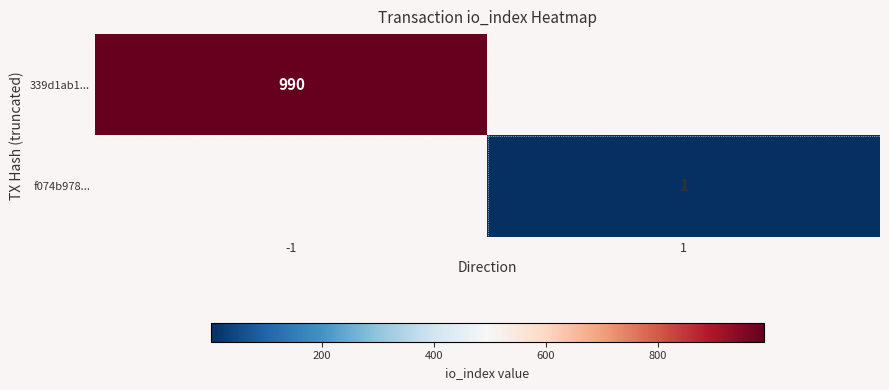

Which label corresponds to the smallest value in the chart?

1